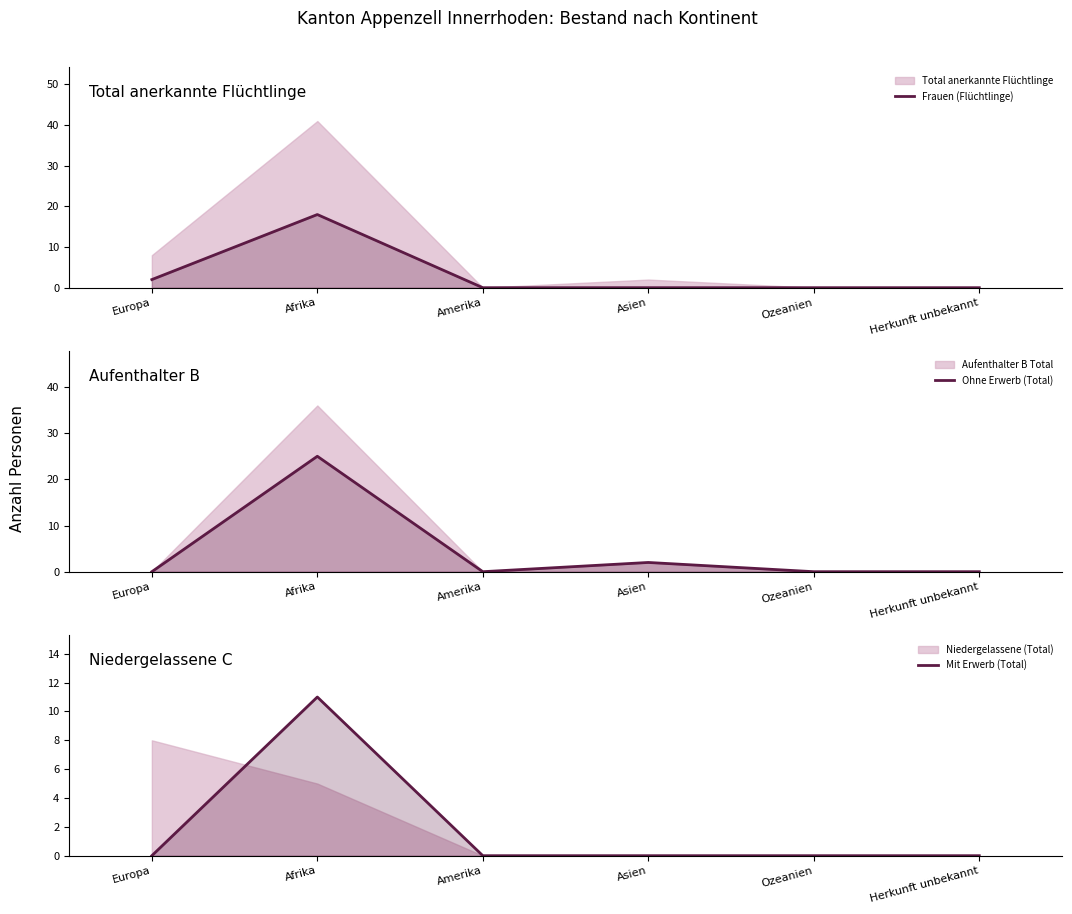

At which category is the sum across all series the highest?

Afrika